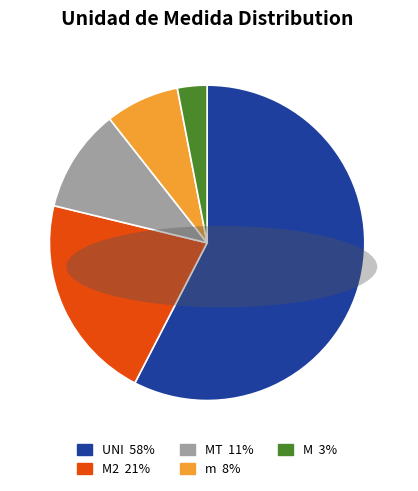

Is there any slice that represents more than half of the pie?

Yes